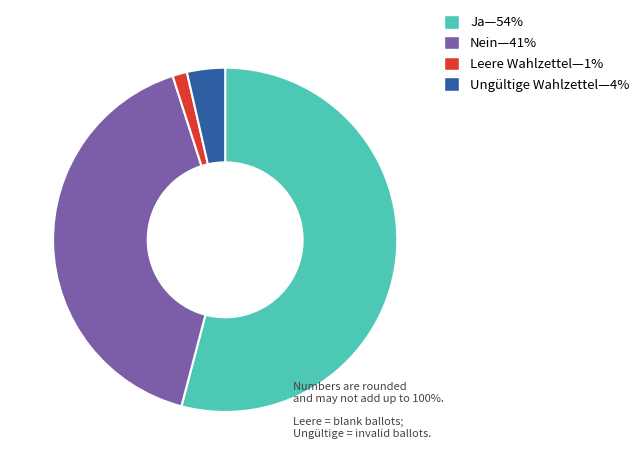

Is there a majority slice in this chart?

Yes